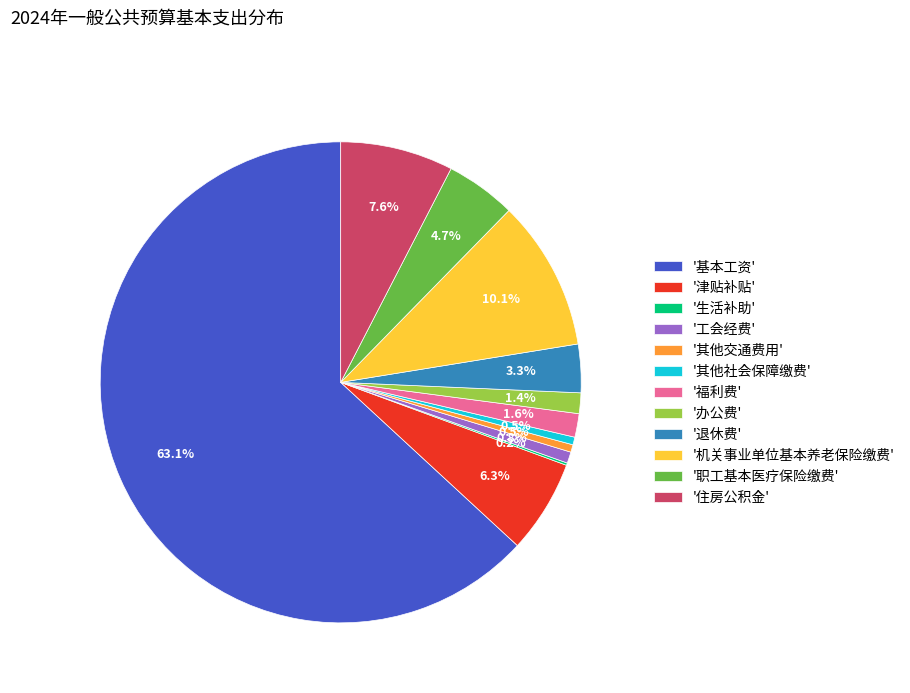

Which slice represents more than half of the pie?

'基本工资'